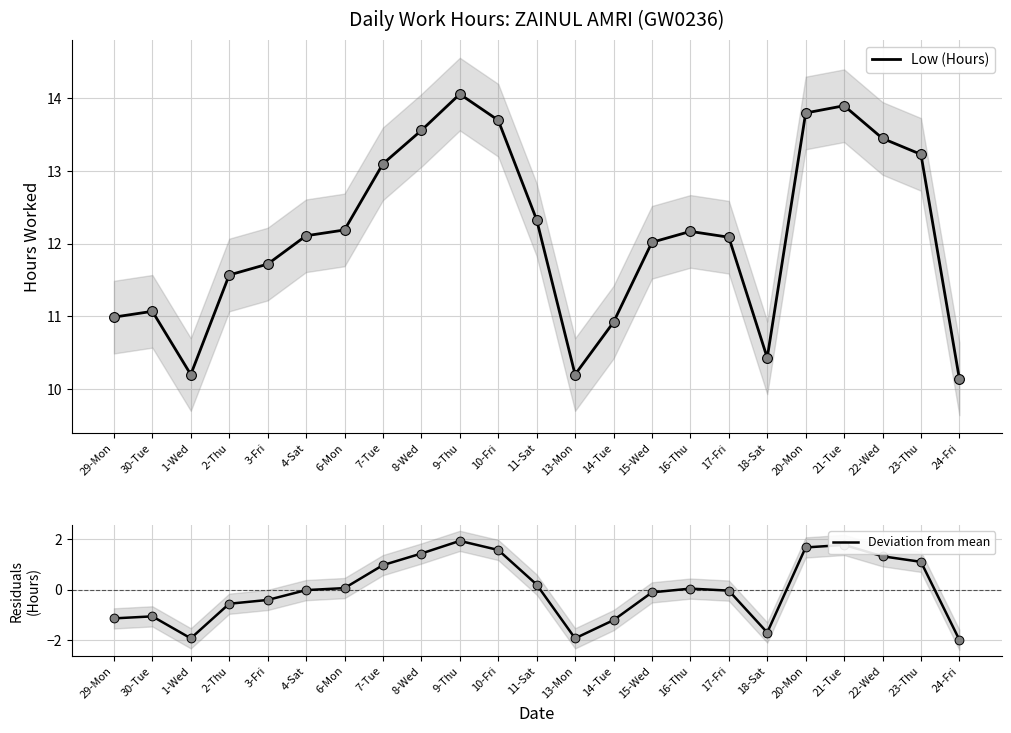

Which series has the largest total across all categories?

Low (Hours)